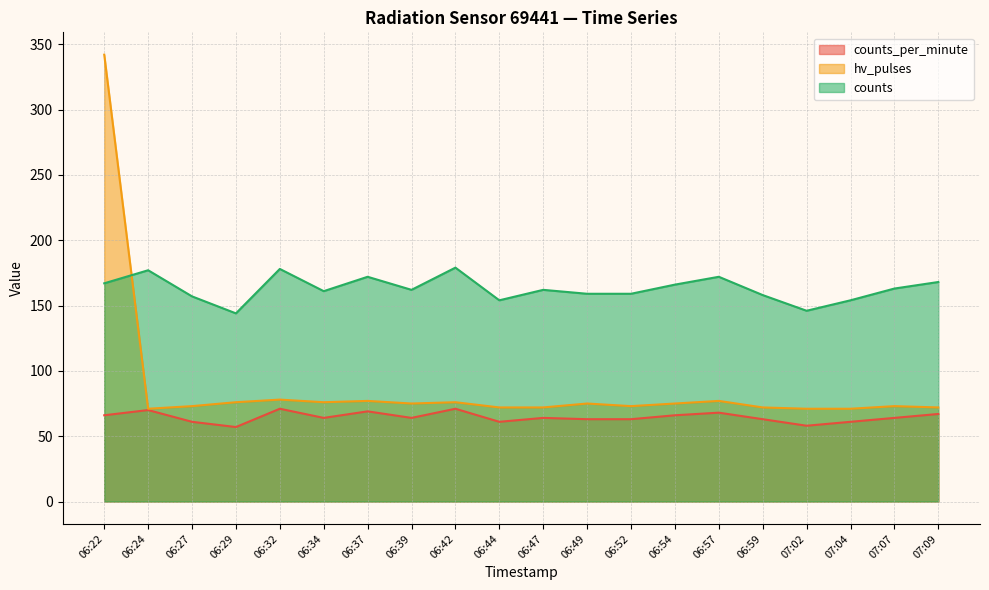

Rank the series at 06:37 from lowest to highest value.

counts_per_minute, hv_pulses, counts